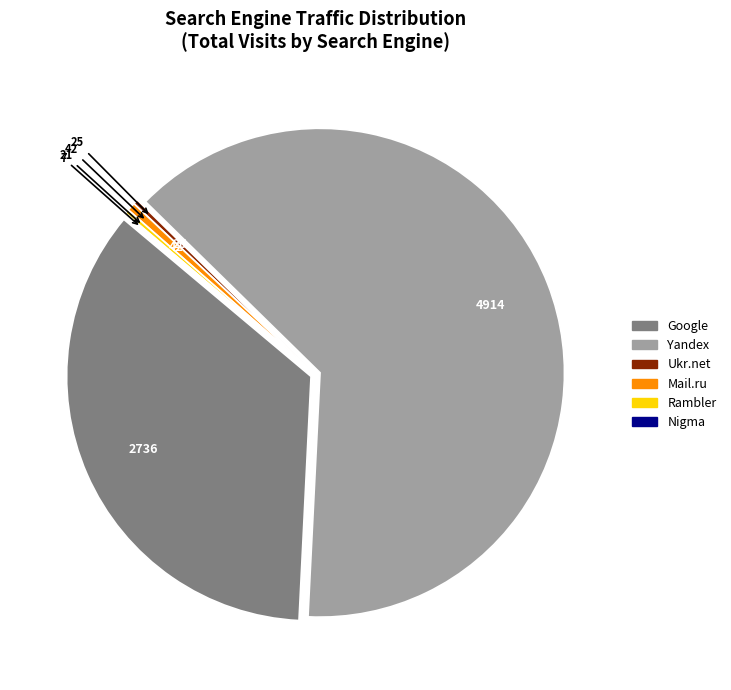

Is there a majority slice in this chart?

Yes